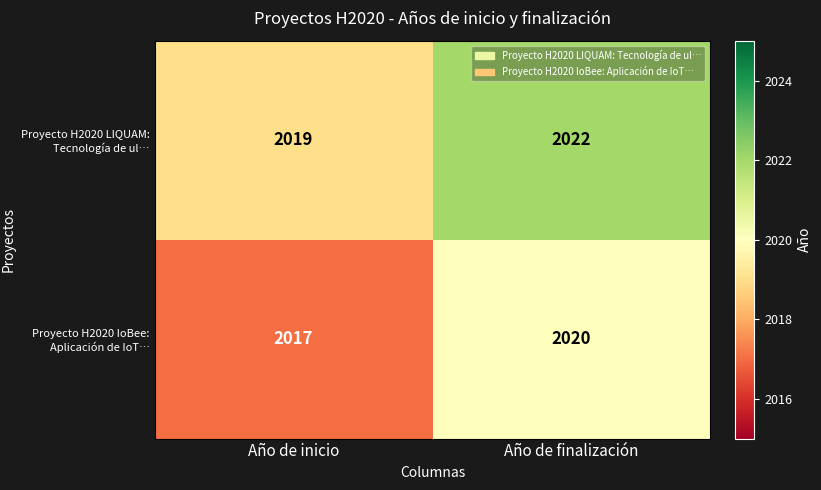

What is the total value across all series at Año de inicio?

4036